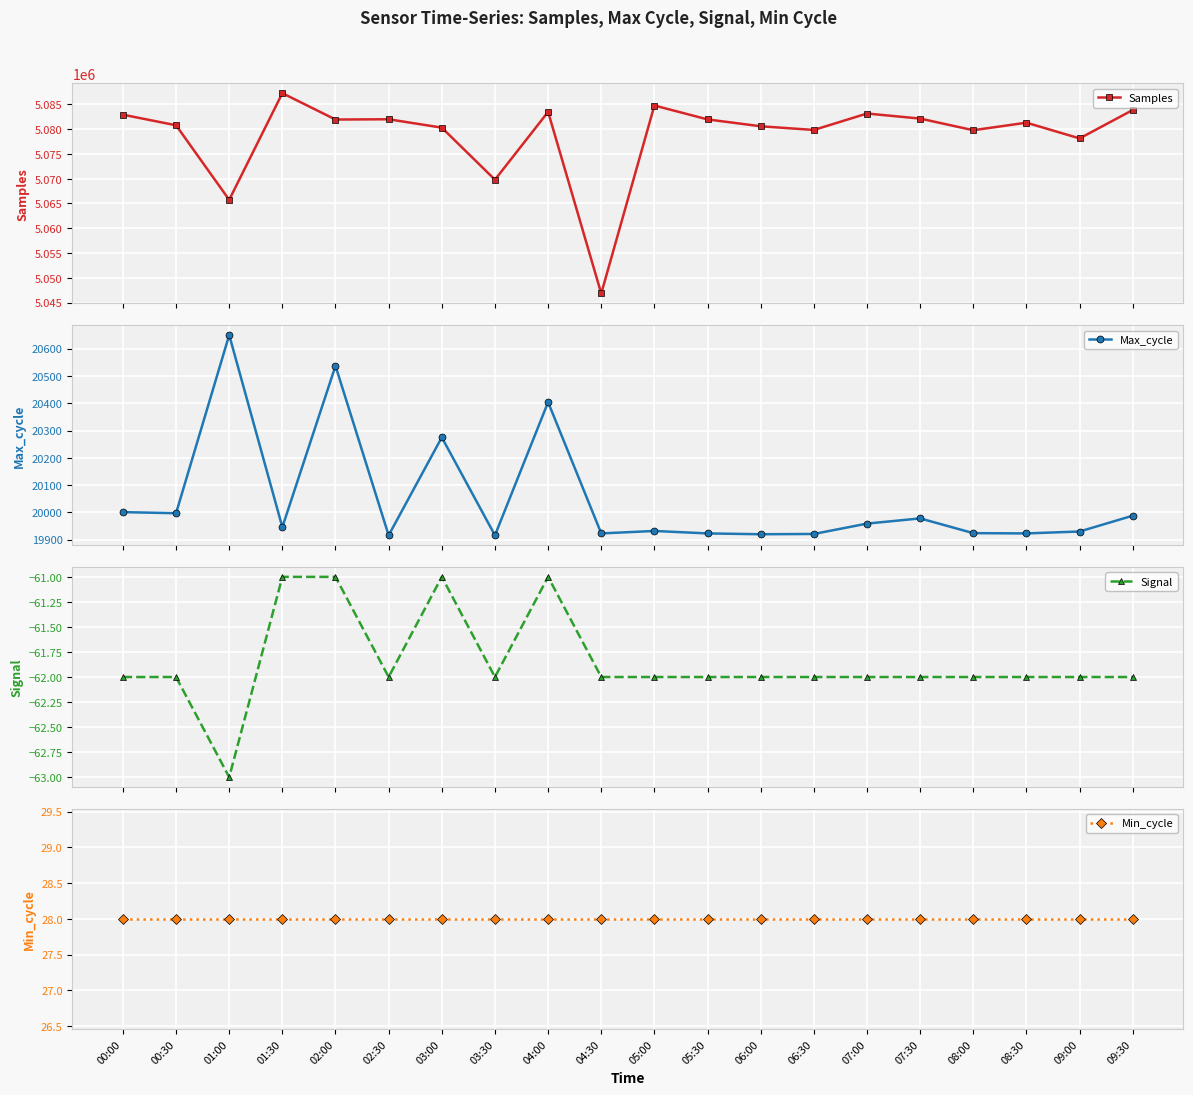

Read the Samples value at 04:00, to the nearest 10.

5083500